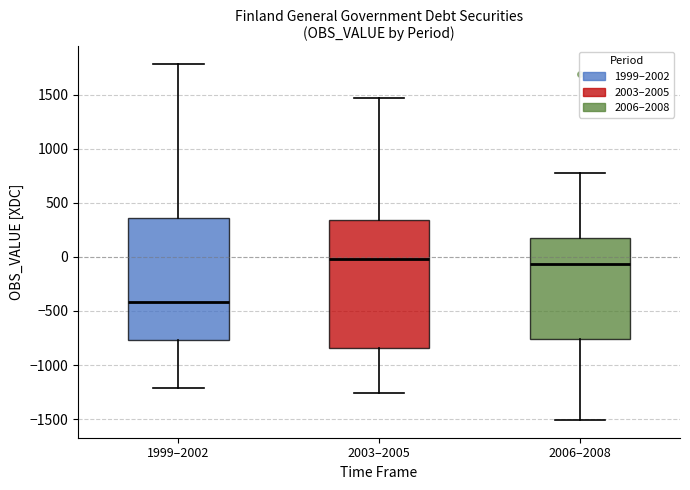

Where is the upper edge of the box for 2006–2008 on the y-axis? The values are not printed on the chart, so give them approximately, as read against the axis.

200